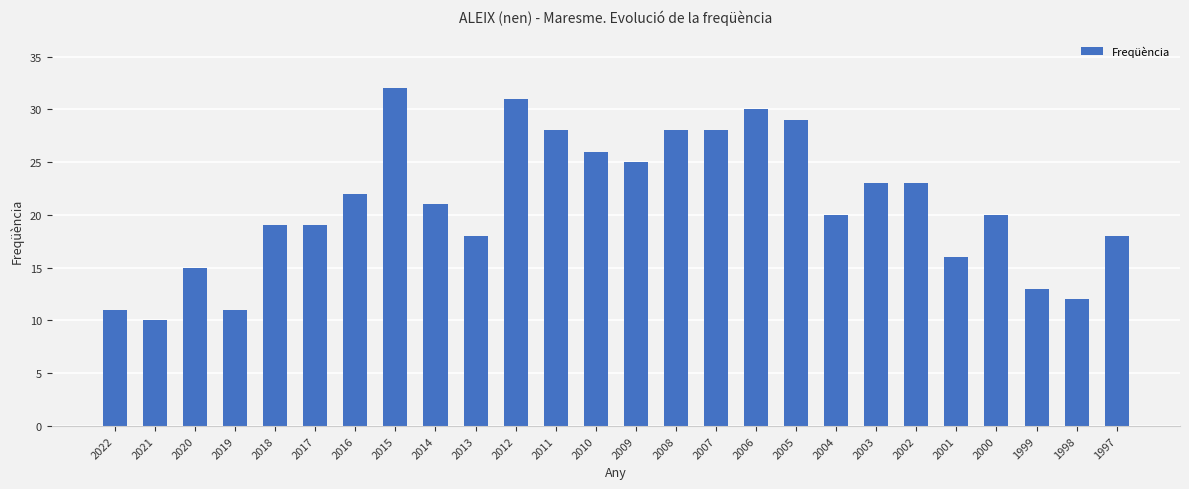

What is the maximum value shown in the chart?

32